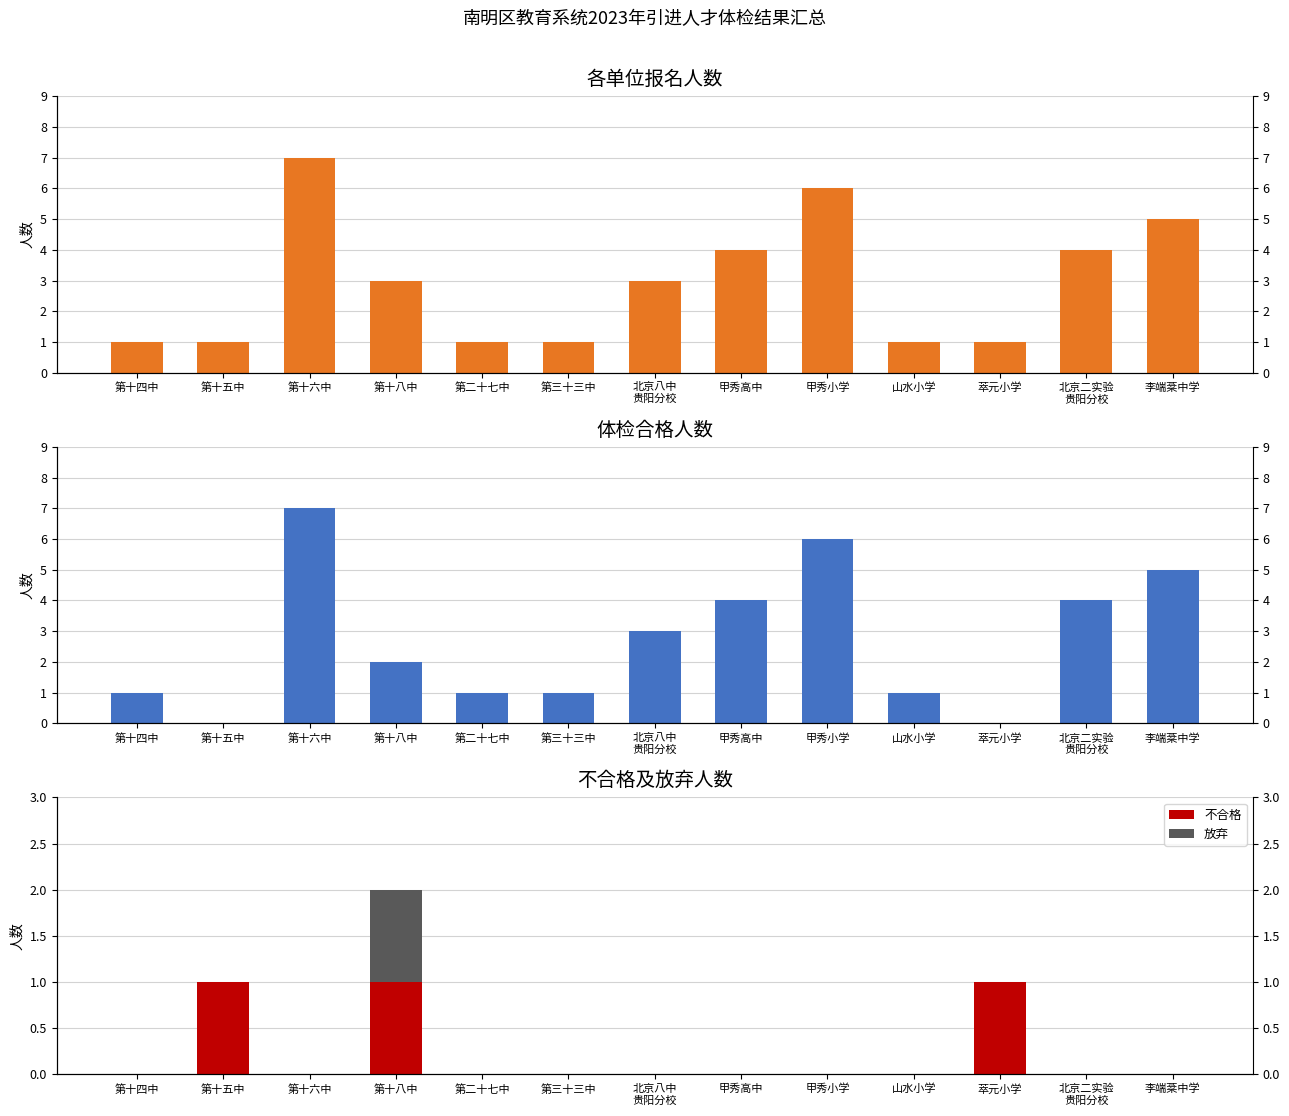

What are all the series names shown in the legend?

报名总人数, 合格人数, 不合格, 放弃